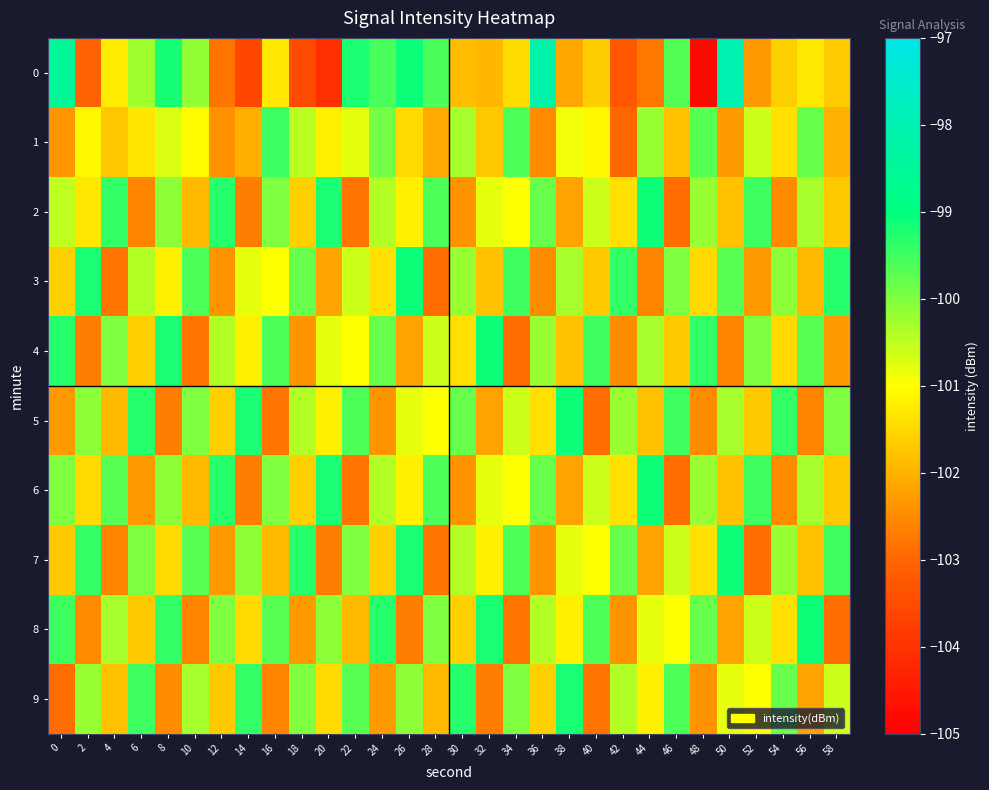

At how many categories does at least one series exceed -99?

3